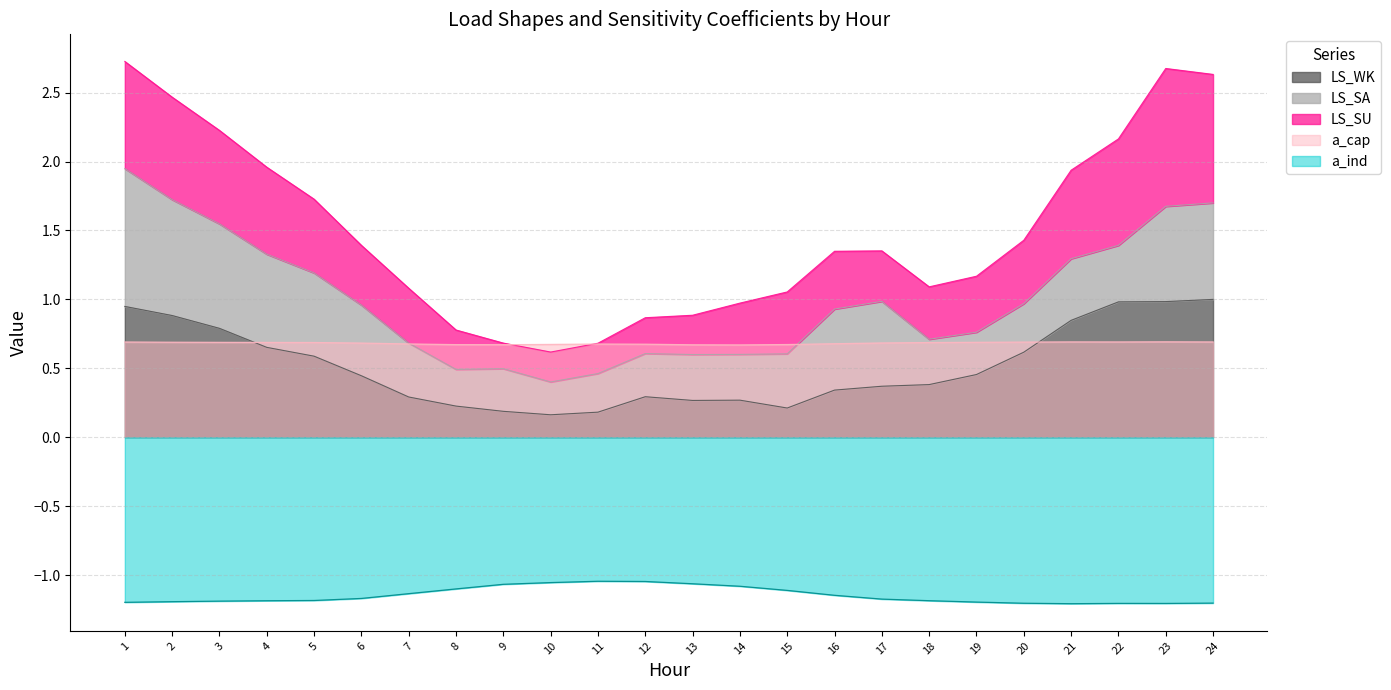

Is the value of a_ind at 6 greater than the value of LS_WK at 18?

No